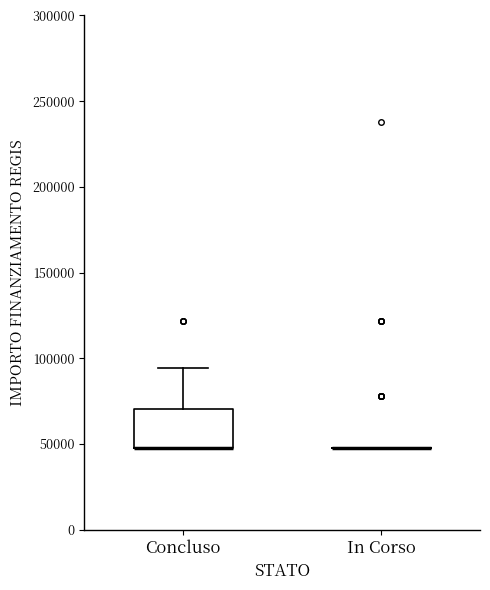

Reading left to right, transcribe this box plot: for each box, give where its median line is, the range the box spans, and where its two whiskers end, as read against the y-axis. The values are not printed on the chart, so give them approximately, as read against the axis.

Concluso: median 45000 (drawn on the box's lower edge), box 45000 to 70000, whiskers 45000 to 95000
In Corso: box collapsed to a line at 45000, whiskers 45000 to 45000